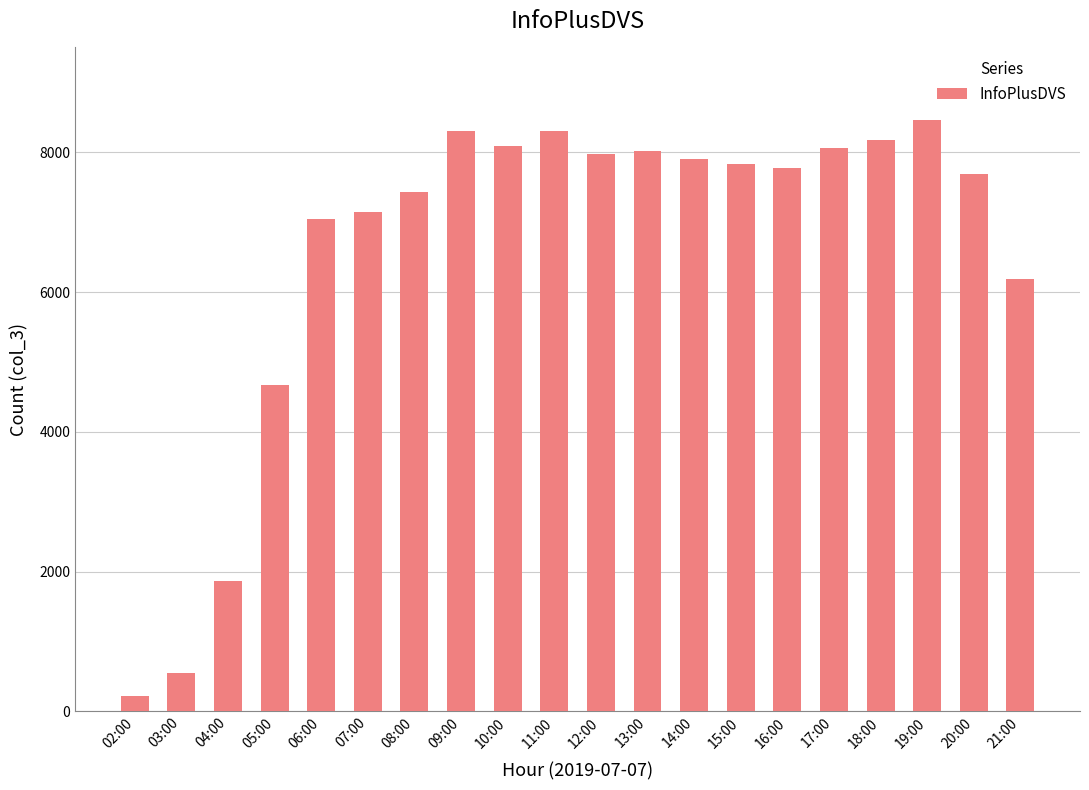

Are the bars grouped side by side (vs. stacked)?

No